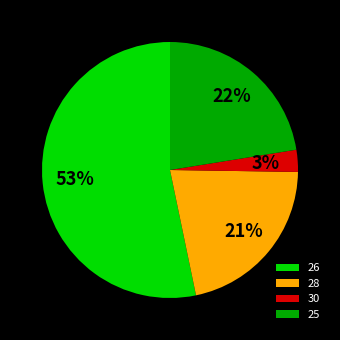

What is the majority slice?

26